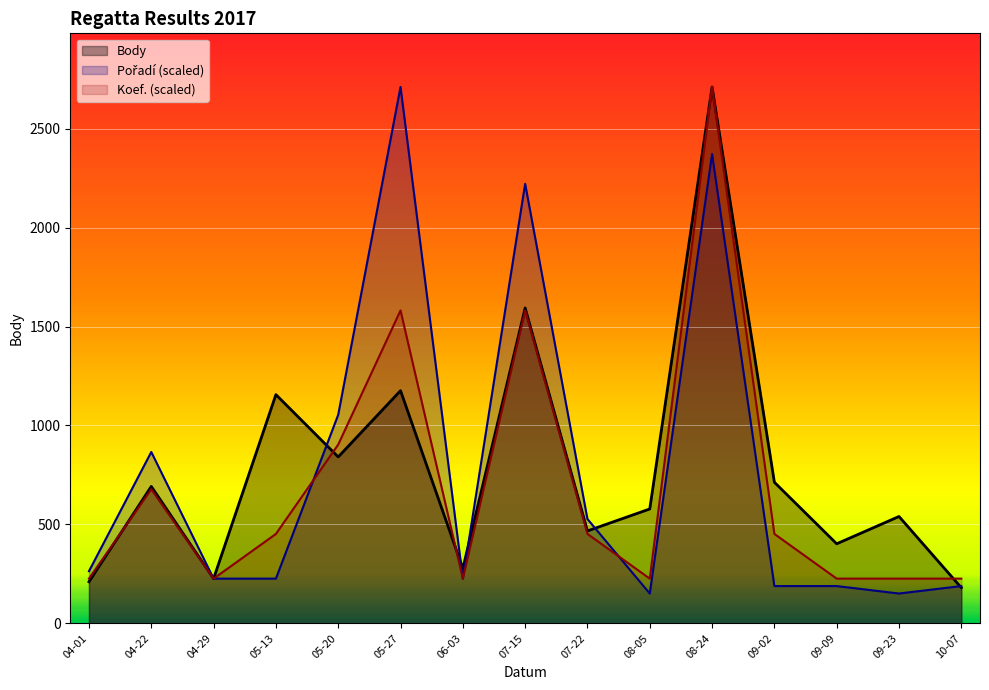

Which series has the largest total across all categories?

Body